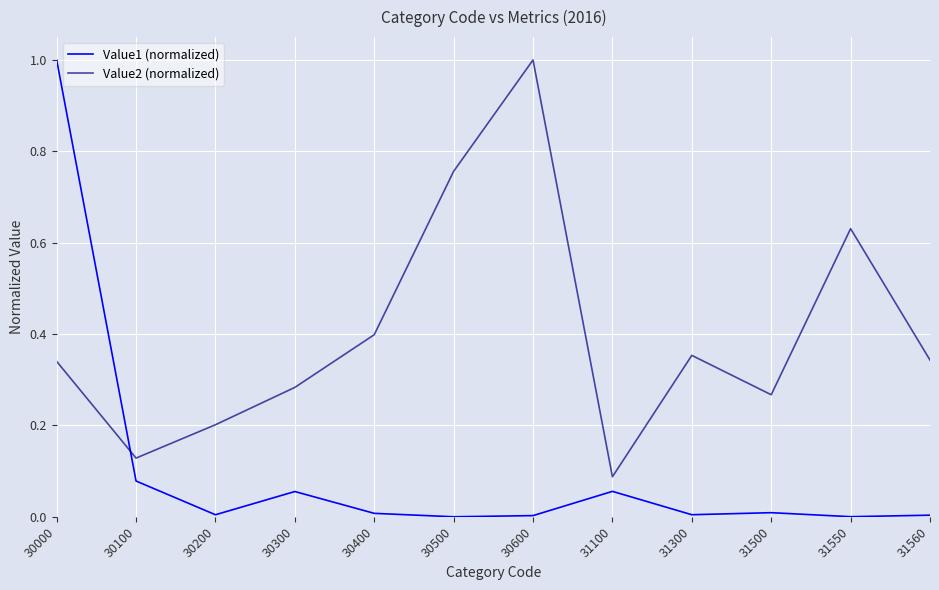

How many times do Value2 (normalized) and Value1 (normalized) cross each other?

1